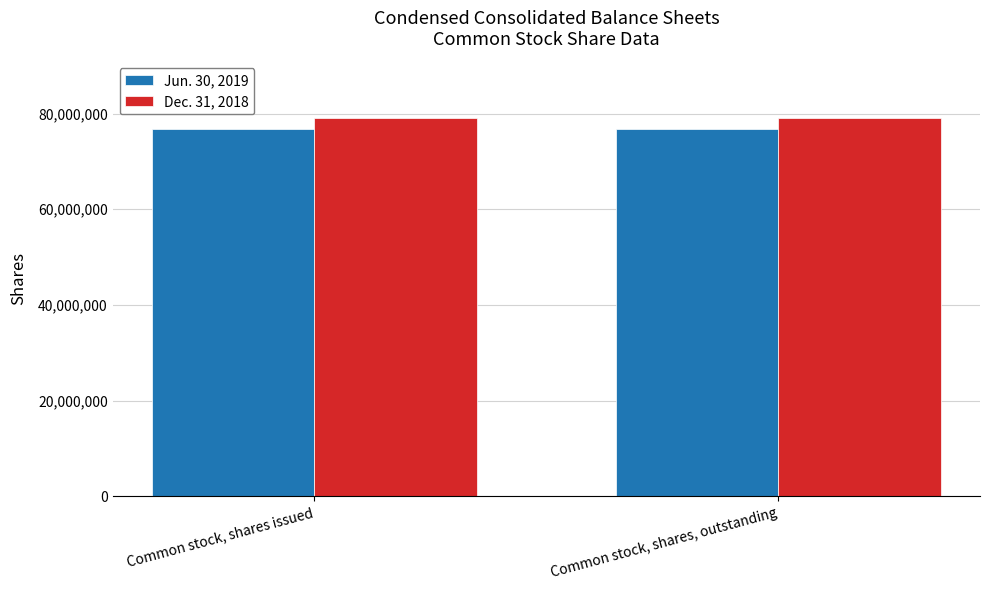

What is the label of the 2nd bar from the right?

Common stock, shares issued